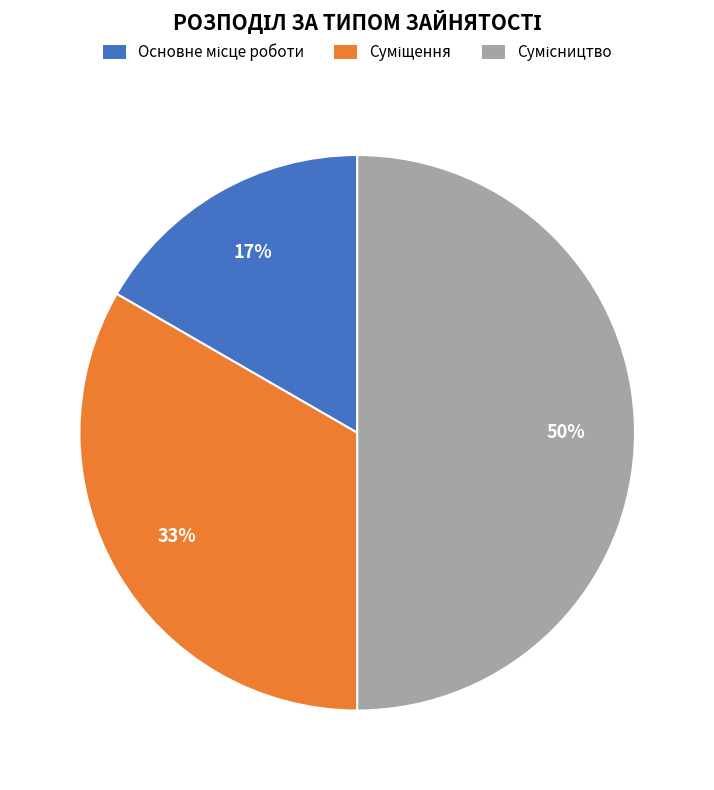

To the nearest percent, what is the difference between the largest and smallest slice percentages?

33%